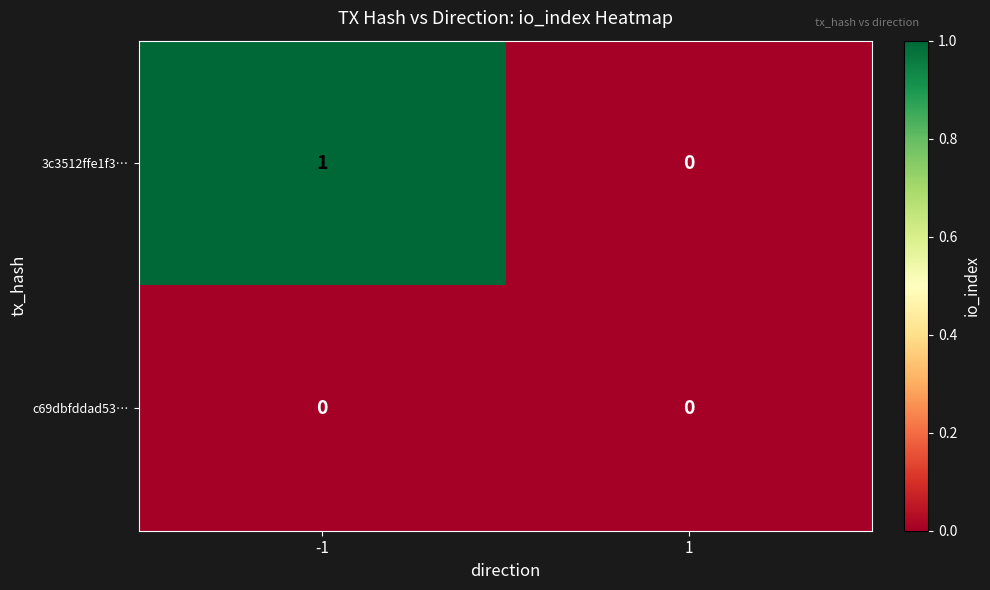

Which series has the largest range (max minus min)?

3c3512ffe1f3…